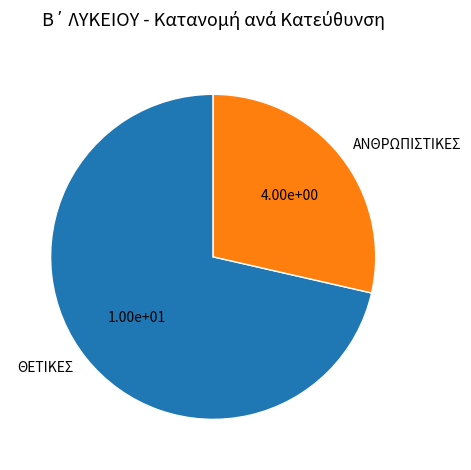

Is it true that ΘΕΤΙΚΕΣ is 71% of the pie?

True